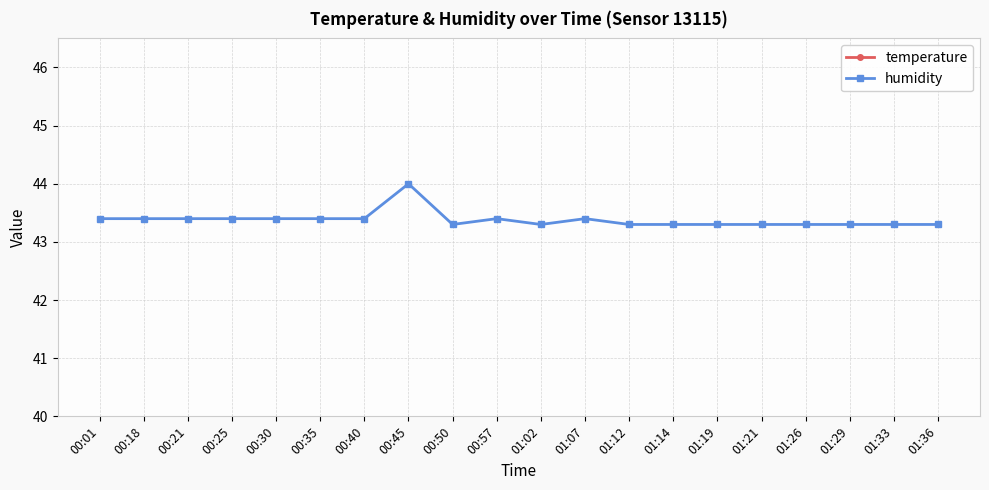

Rank the series by their average value, from lowest to highest.

temperature, humidity